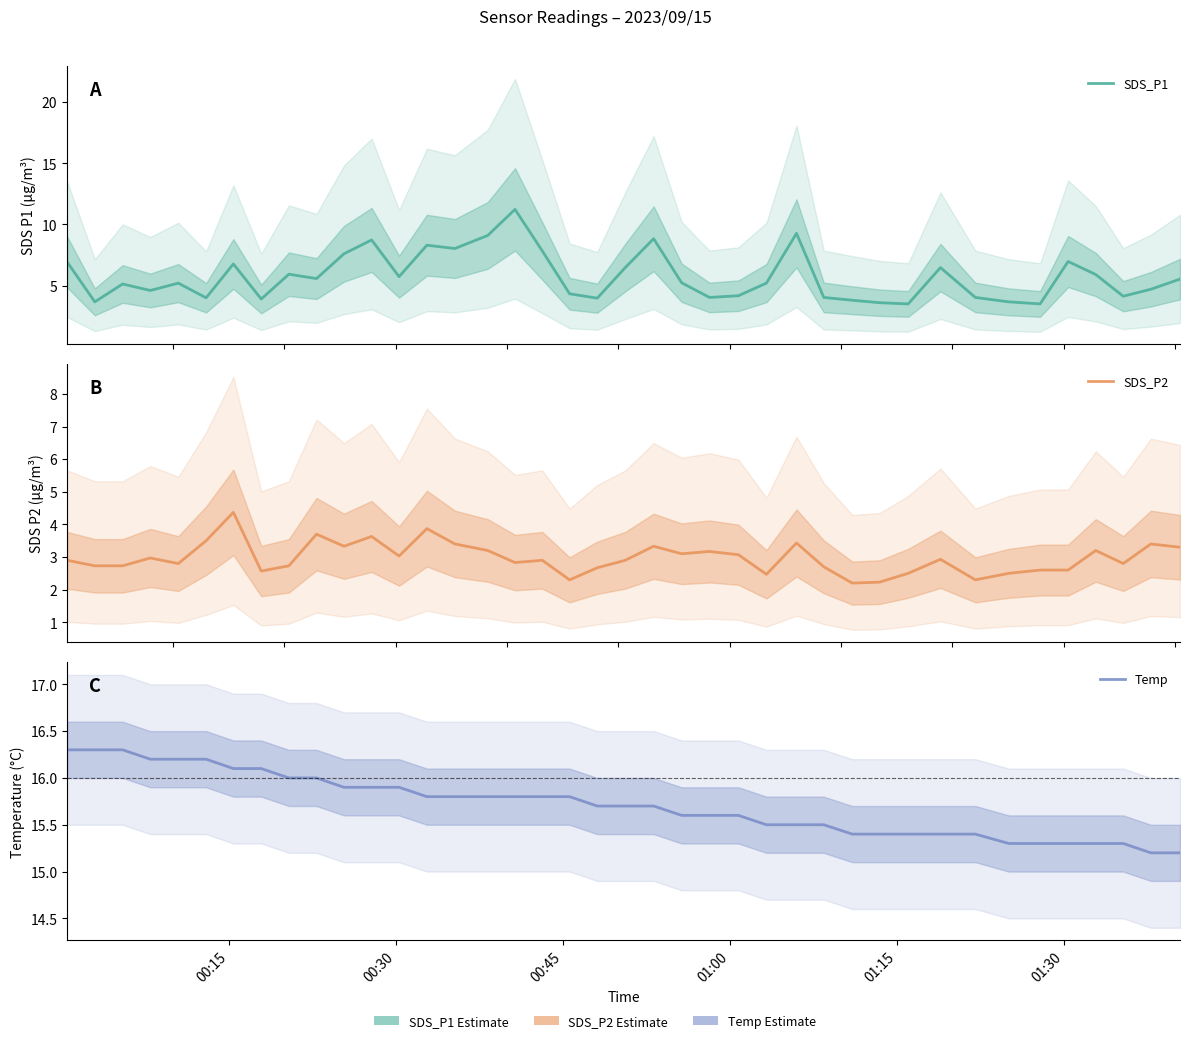

True or false: SDS_P2 and Temp intersect in this chart.

False